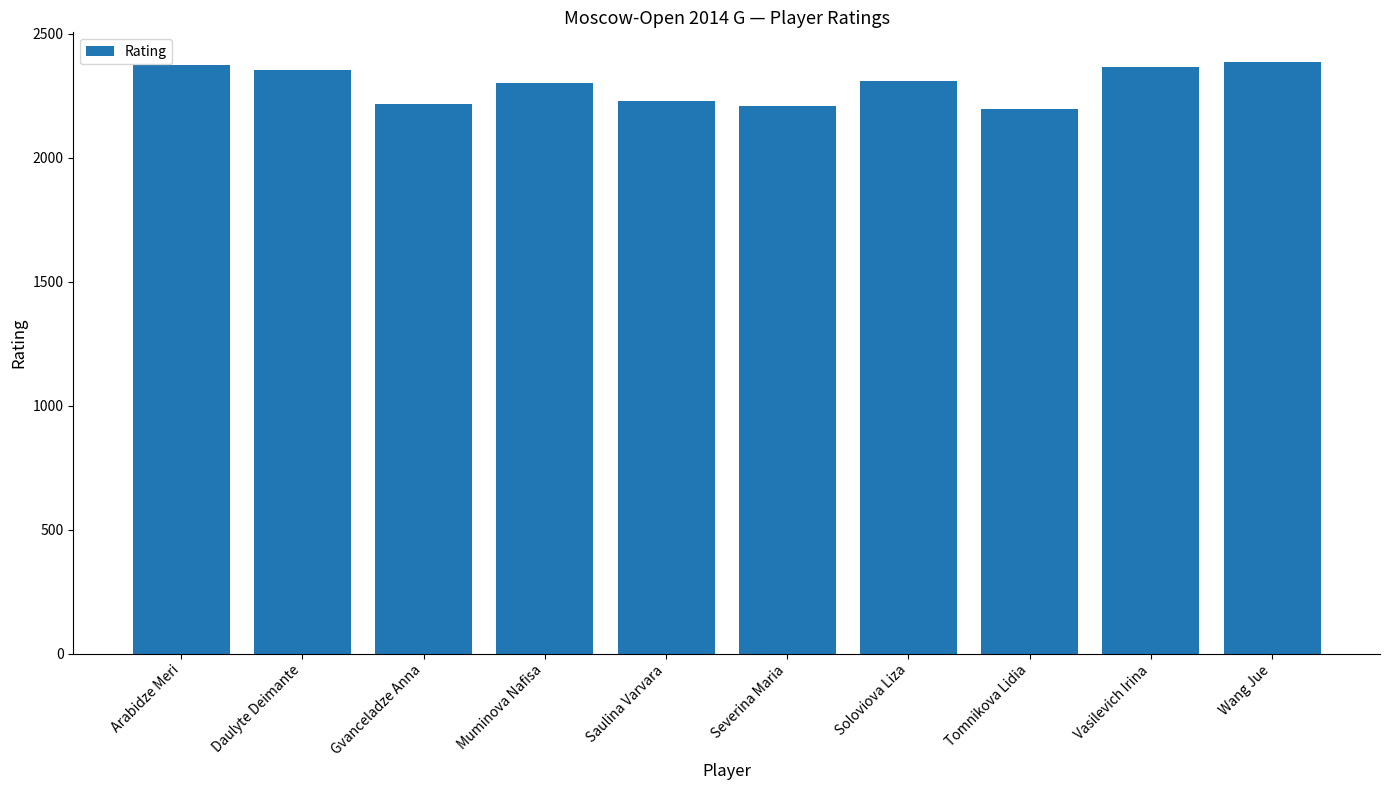

Approximately how many times larger is the value at Wang Jue compared to Gvanceladze Anna?

1.1